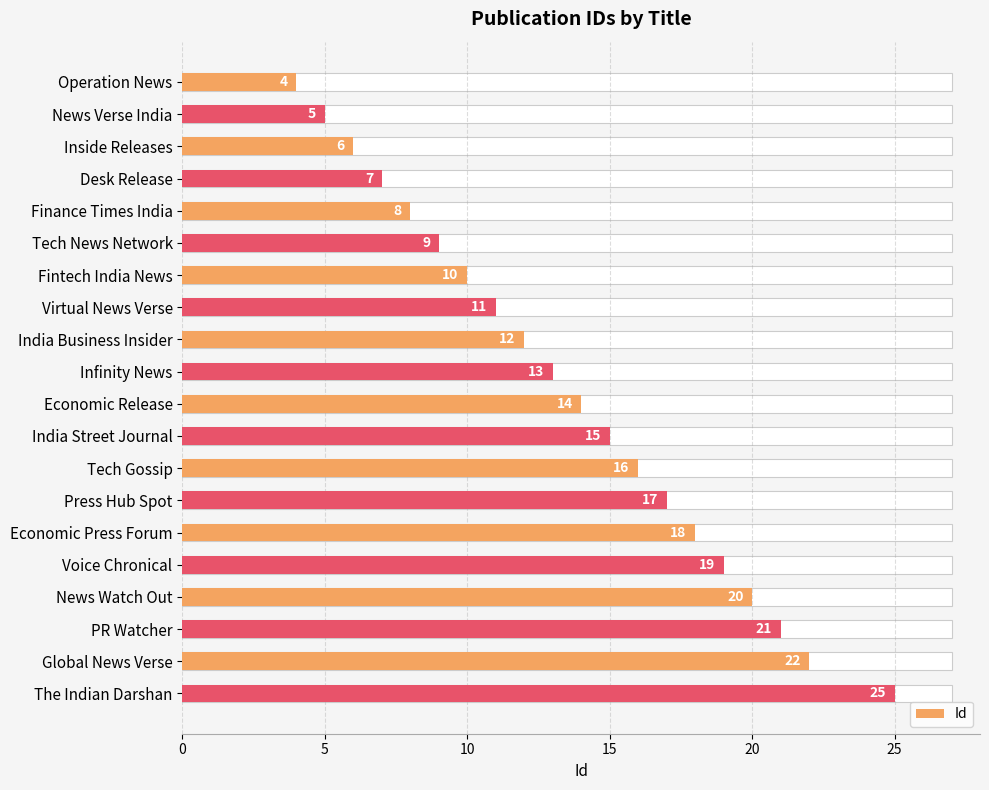

Does the chart contain any negative values?

No